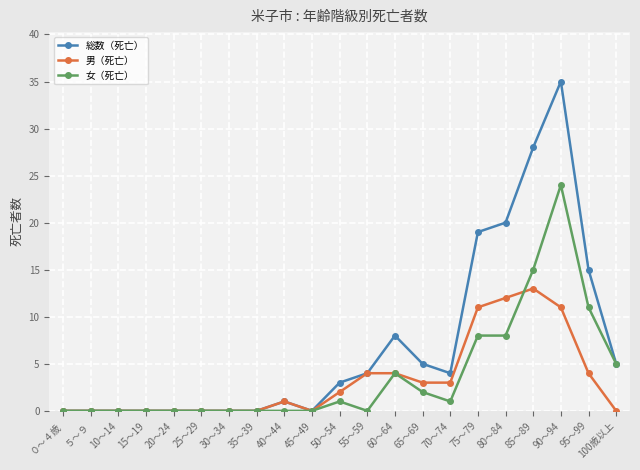

How many lines are shown in the chart?

3